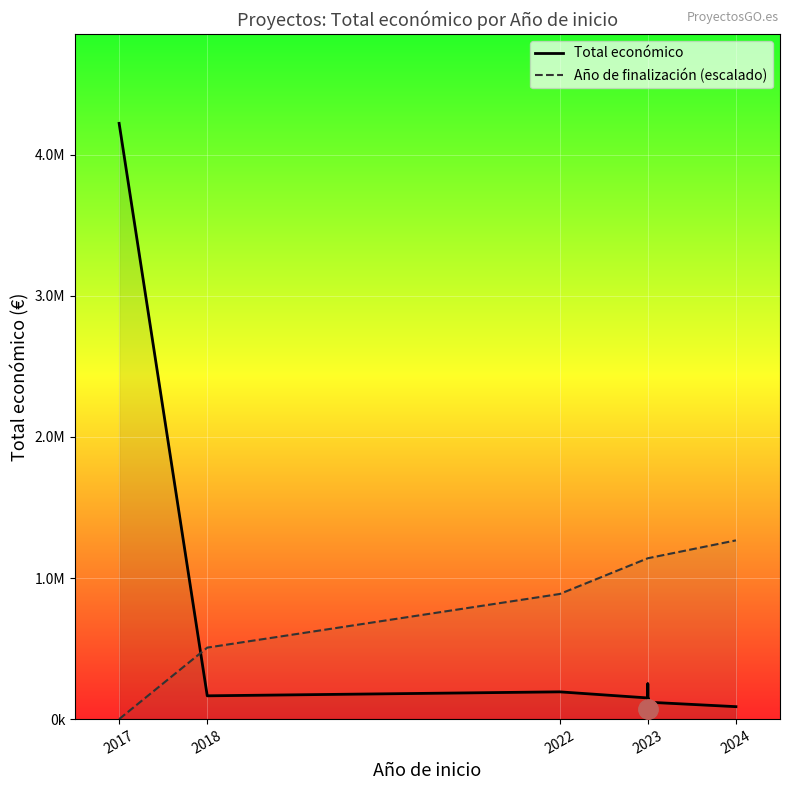

Reading right to left, what are all the values shown in this chart?

Total económico: 88160.0	119999.0	250000.0	250000.0	70000.0	150000.0	120000.0	150000.0	193149.0	165000.0	4222425.0
Año de finalización (escalado): 1266727.5	1140054.8	1140054.8	1140054.8	1140054.8	1140054.8	1140054.8	1140054.8	886709.2	506691.0	0.0